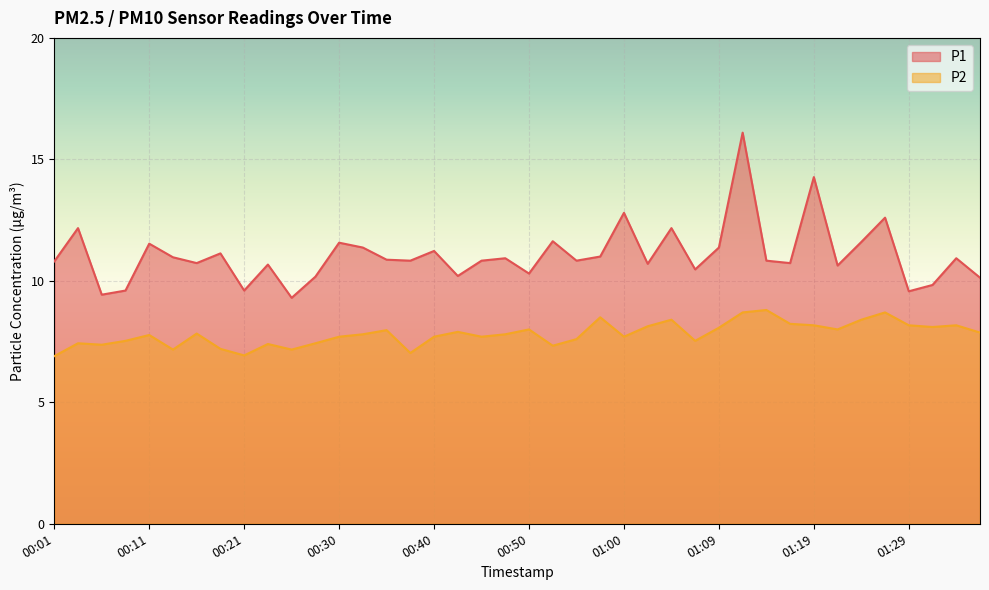

The P2 series shows 11.9 at 00:48. True or false?

False